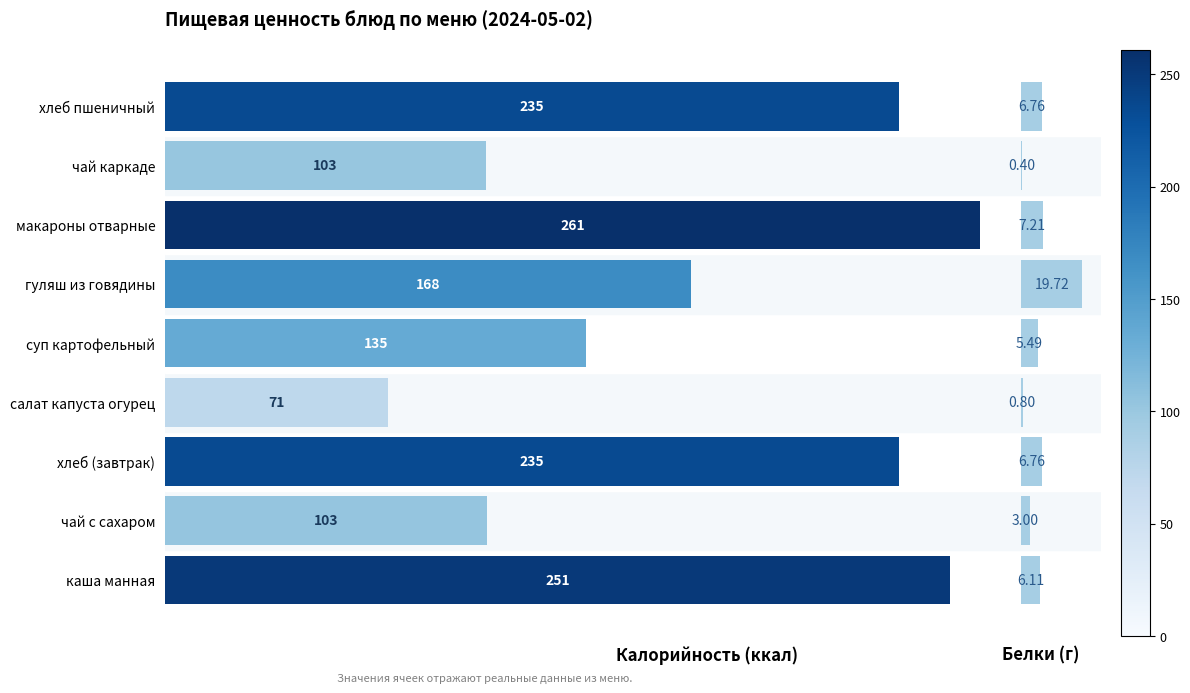

What position from the left is суп картофельный?

5